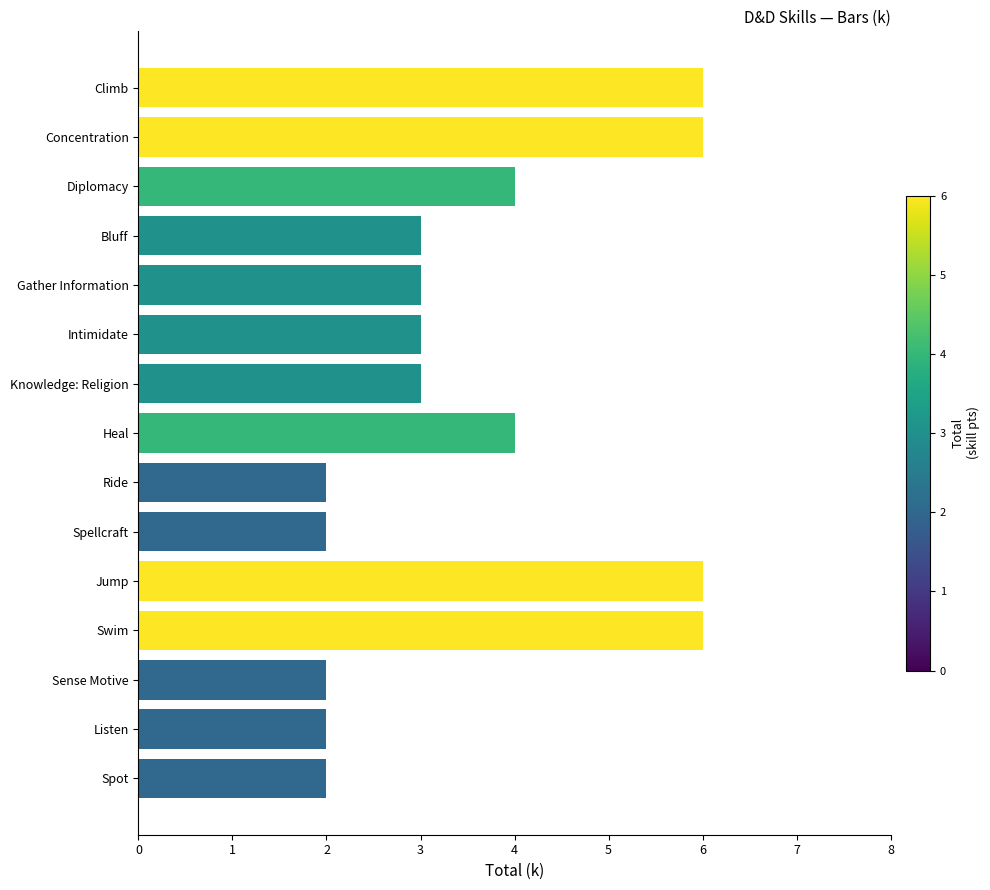

How many values are between 2 and 6?

15